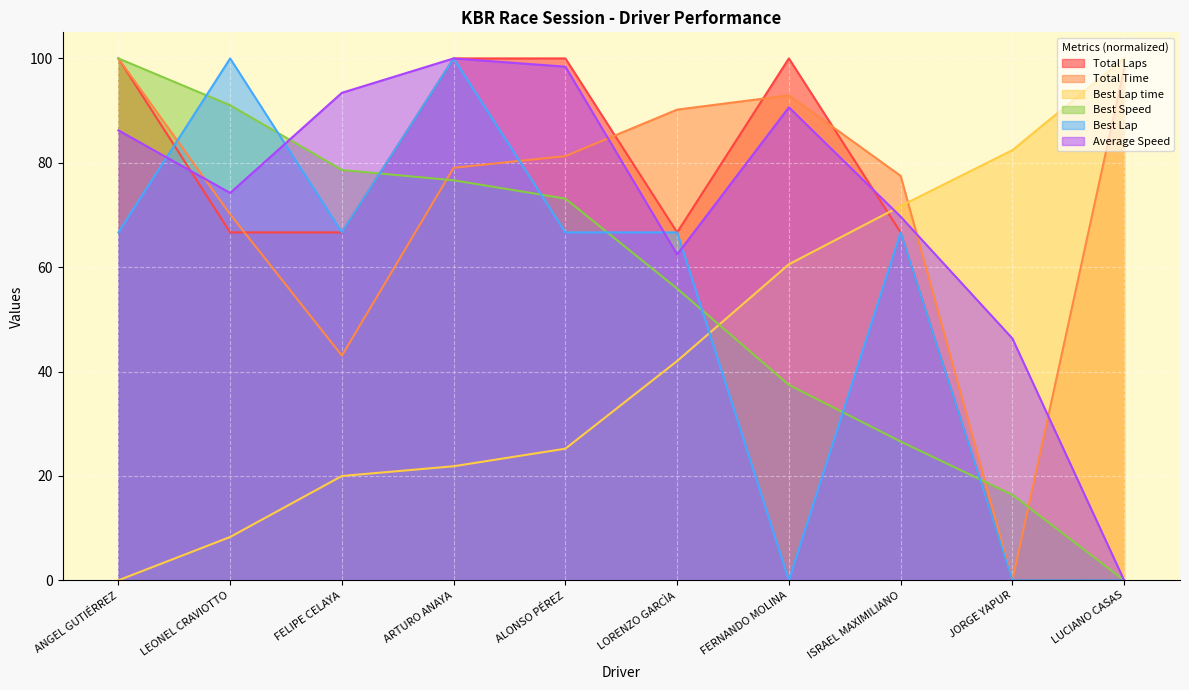

Which series ends up on top after the final intersection of Total Laps and Best Lap time?

Best Lap time